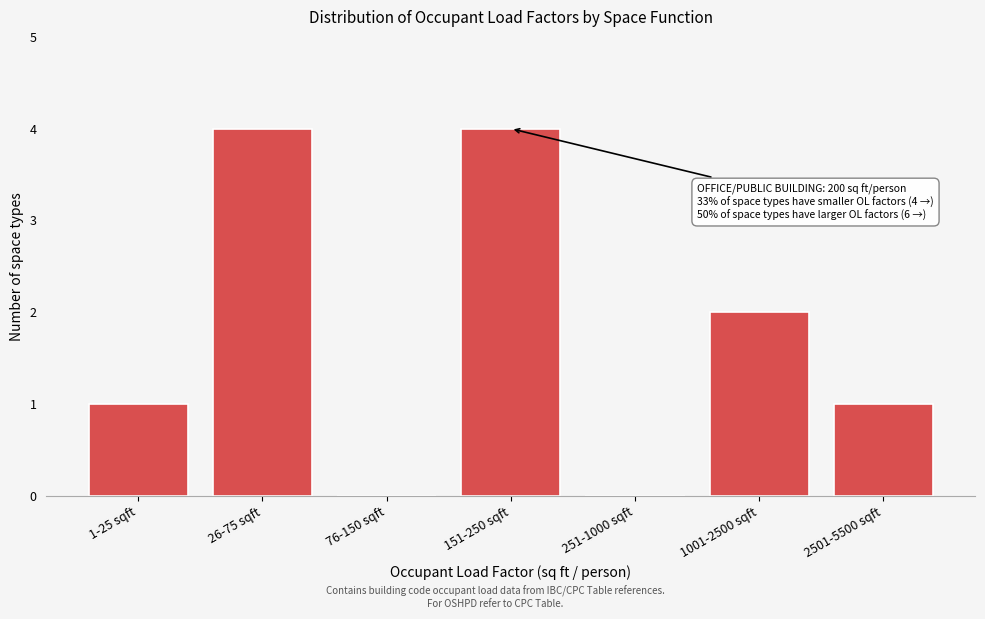

Reading right to left, transcribe all the data shown in this chart.

2501-5500 sqft=1	1001-2500 sqft=2	251-1000 sqft=0	151-250 sqft=4	76-150 sqft=0	26-75 sqft=4	1-25 sqft=1